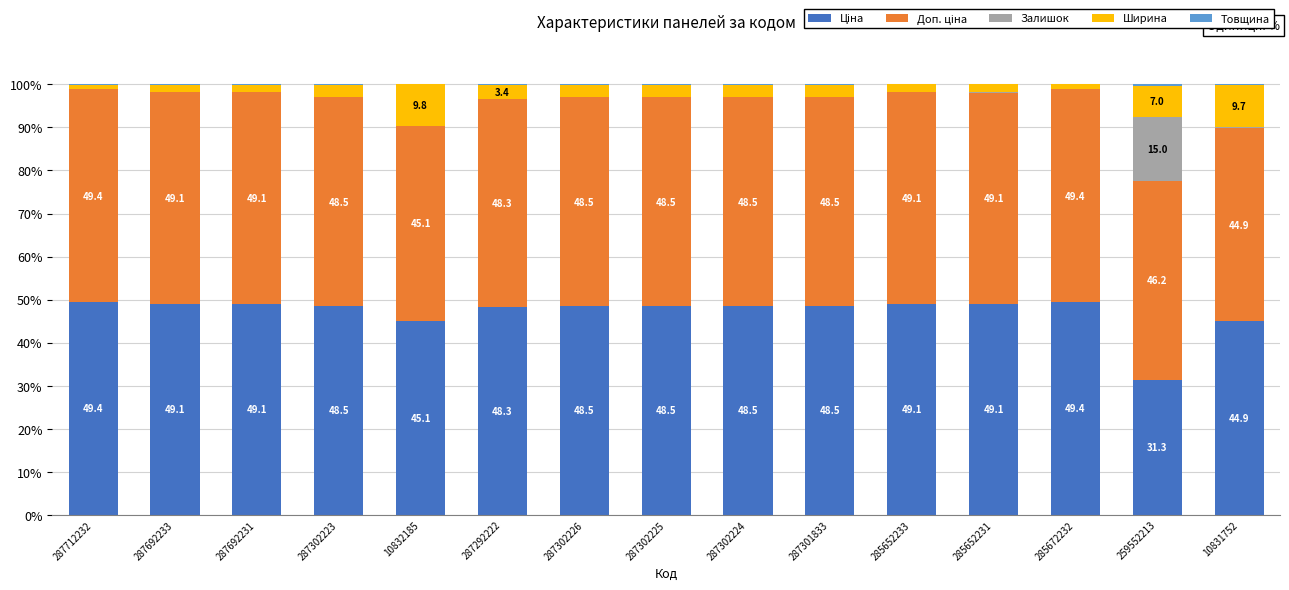

What is the label of the 6th bar from the left?

287292222